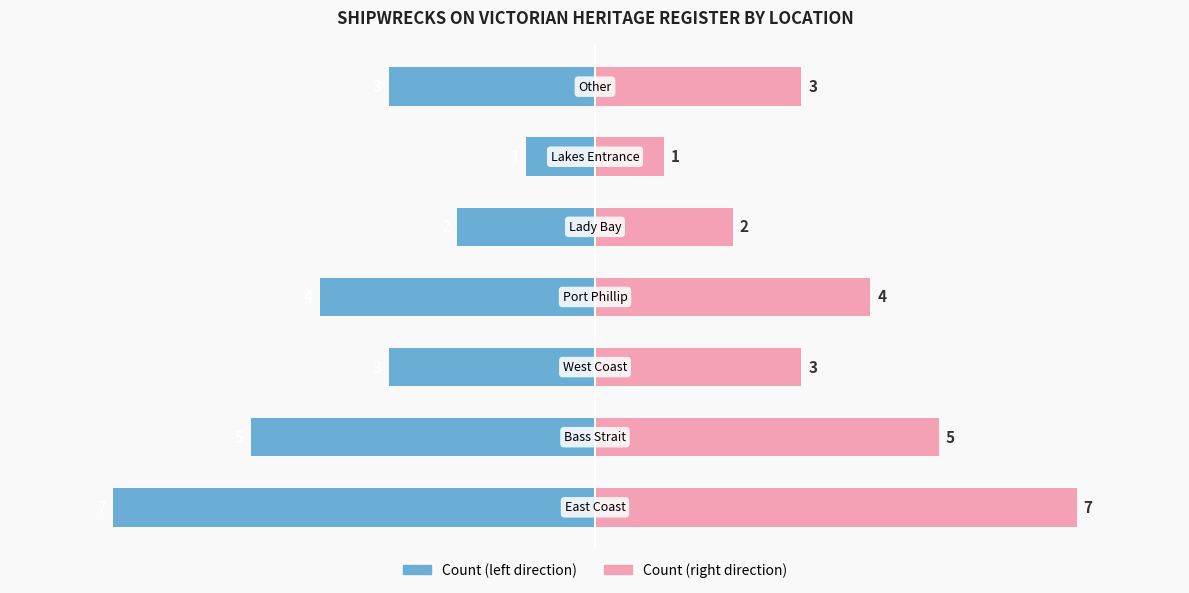

Are the bars grouped side by side (vs. stacked)?

Yes